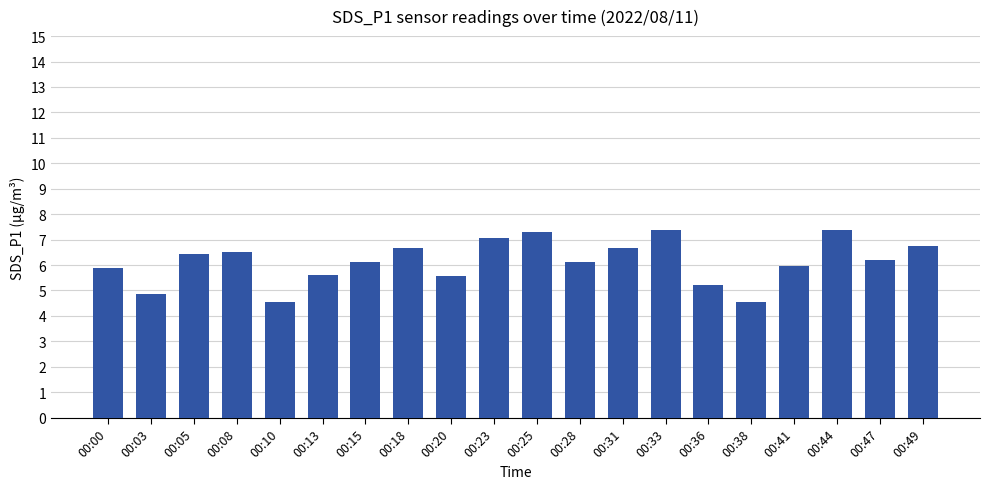

True or false: the data shows 7.3 at 00:25.

True